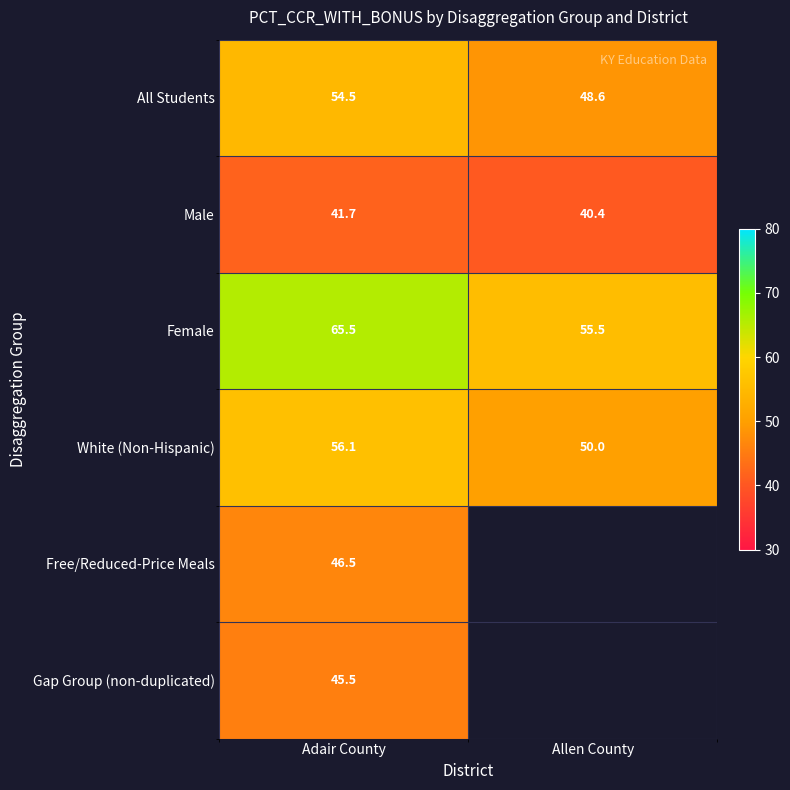

What is the spread (max minus min) of values at Allen County?

15.1